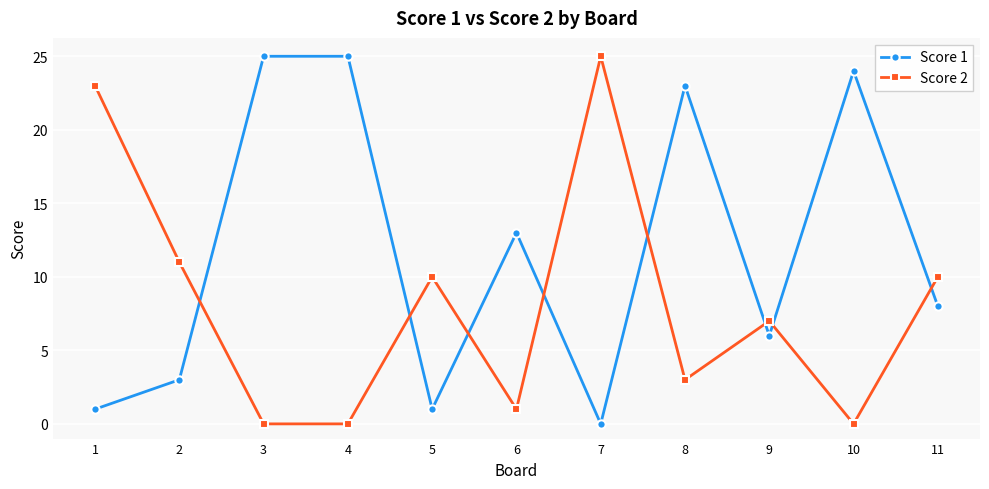

Rank the series by their average value, from lowest to highest.

Score 2, Score 1